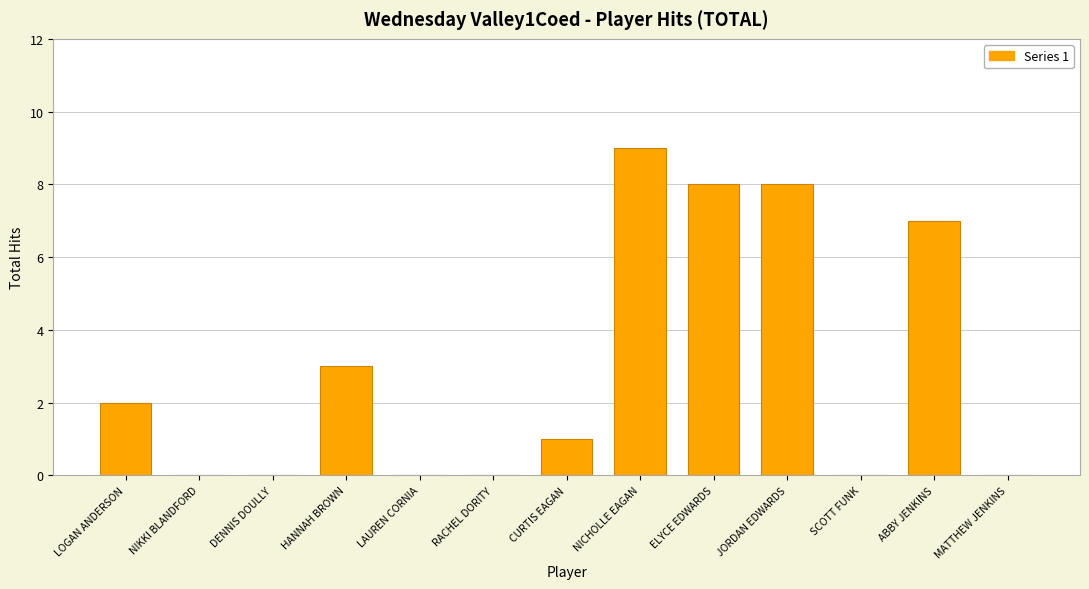

Reading right to left, what are all the values shown in this chart?

0	7	0	8	8	9	1	0	0	3	0	0	2